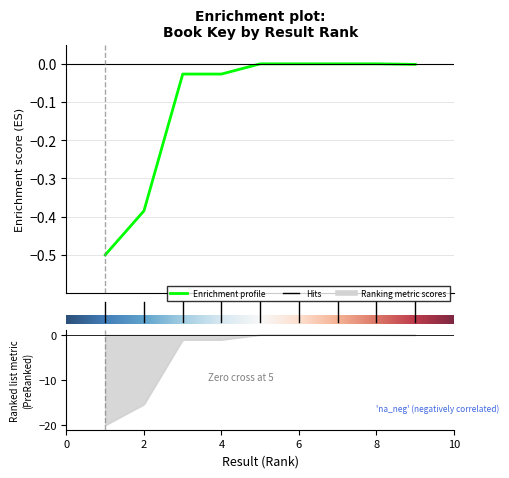

How many values are below zero?

8